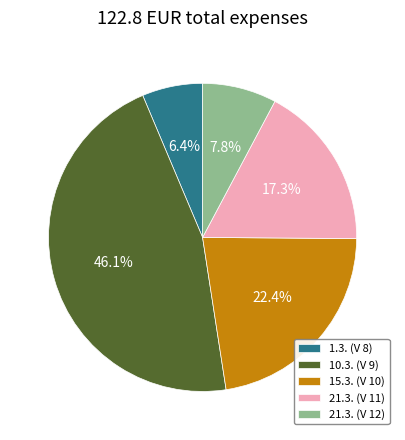

True or false: 1.3. (V 8) accounts for 13% of the total.

False